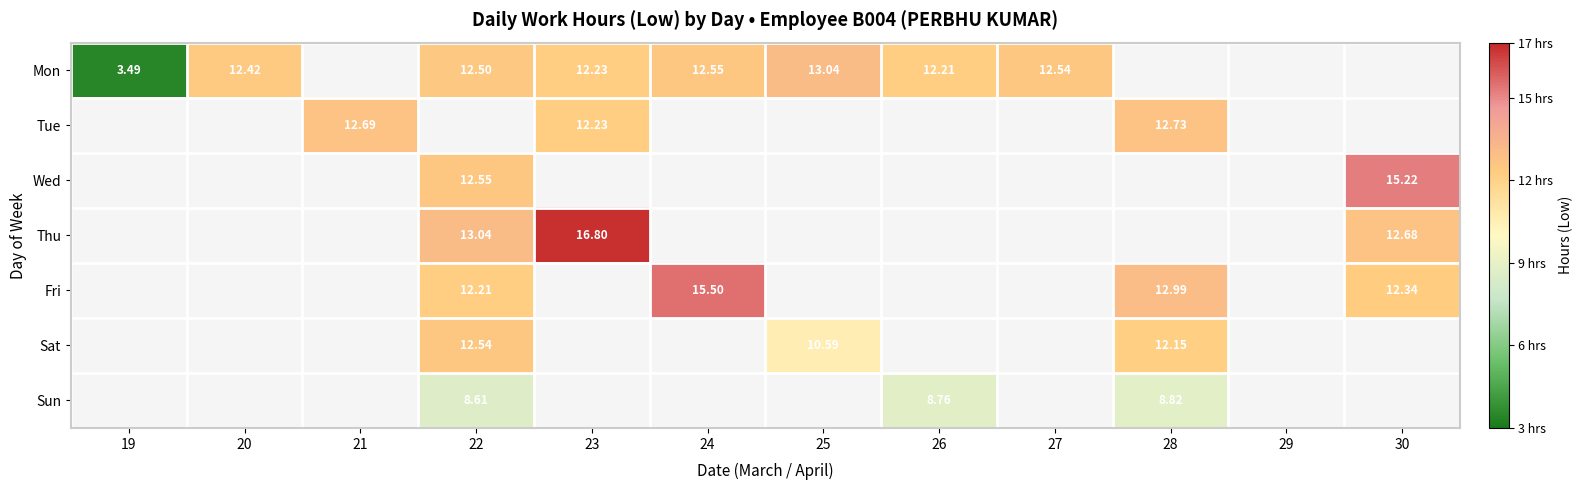

What is the difference between the Mon values at 27 and 25?

0.5